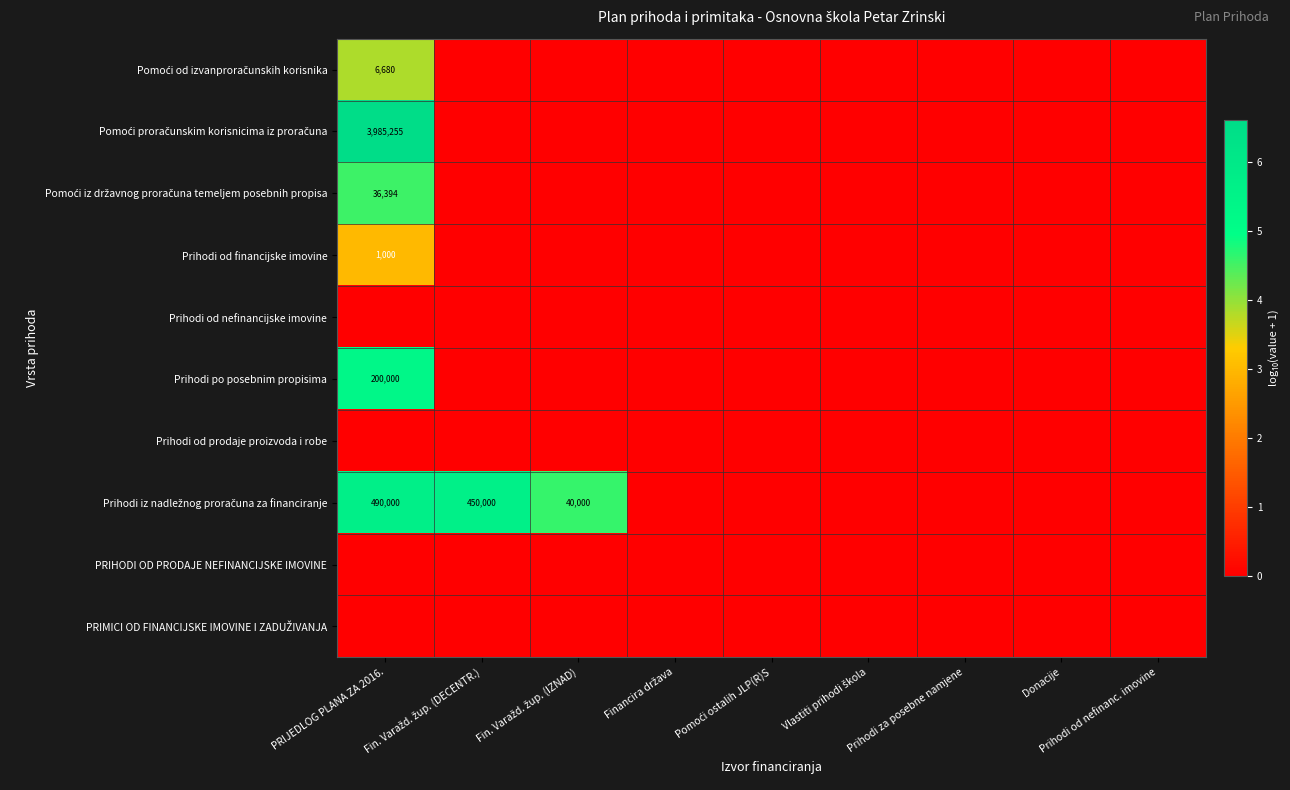

What is the average value of the Prihodi iz nadležnog proračuna za financiranje series?

1.8